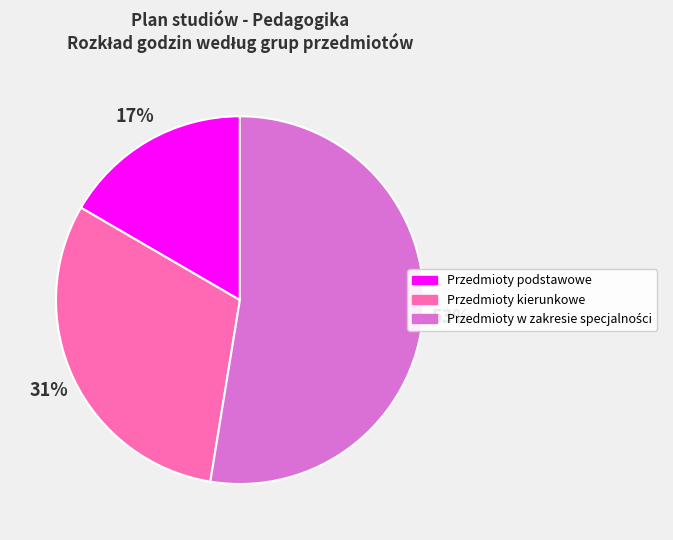

What percentage is the Przedmioty kierunkowe slice, to the nearest percent?

31%